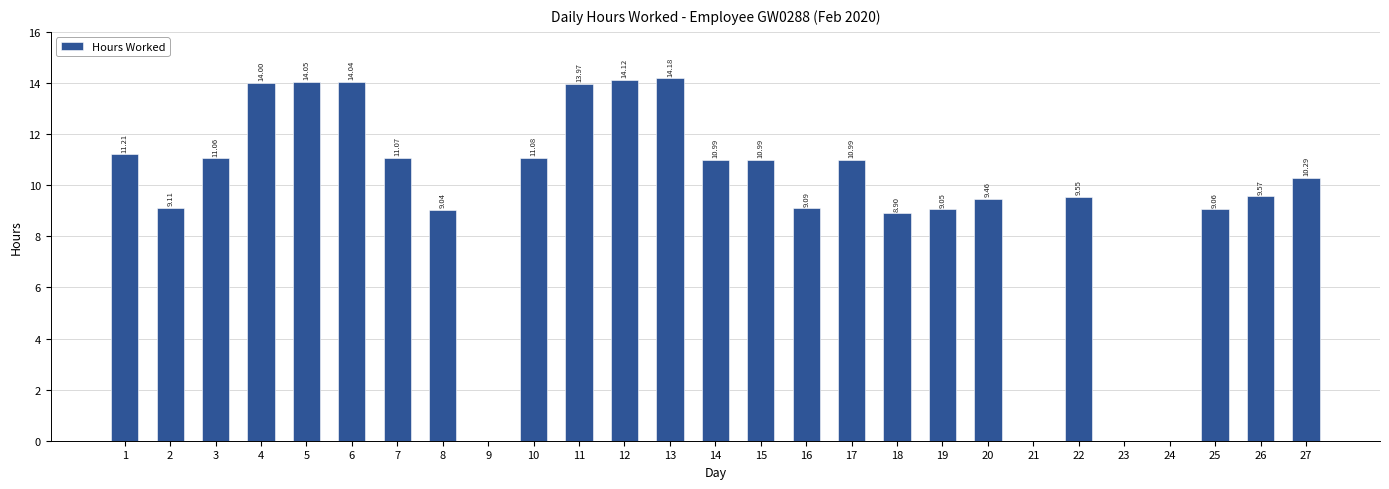

Approximately how many times larger is the value at 6 compared to 17?

1.3